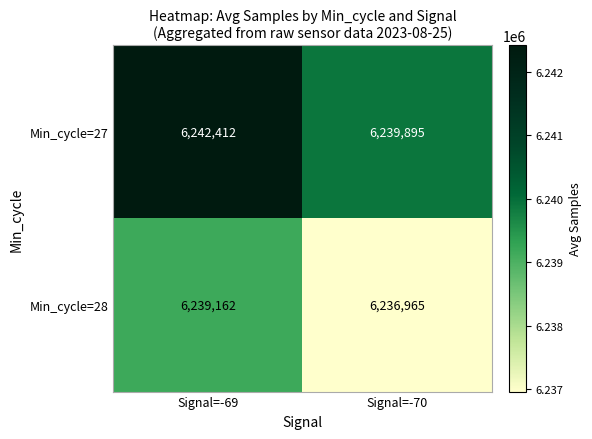

What is the sum of the Min_cycle=27 values at Signal=-69 and Signal=-70?

12482307